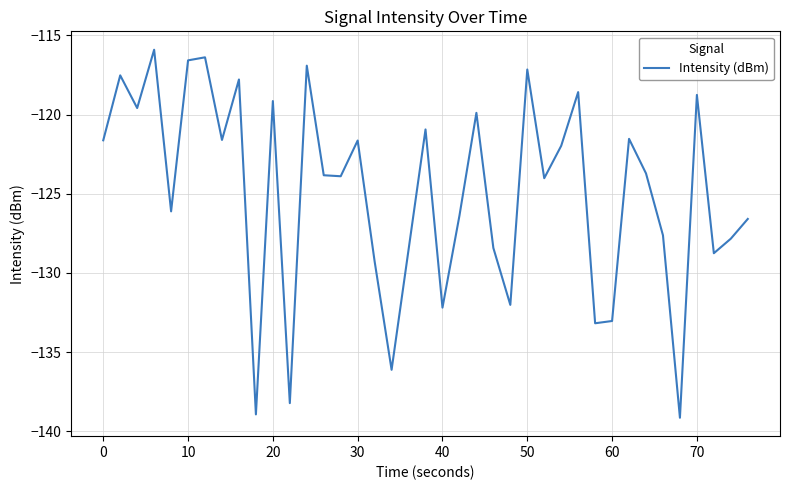

What is the difference between the maximum and minimum values?

23.3